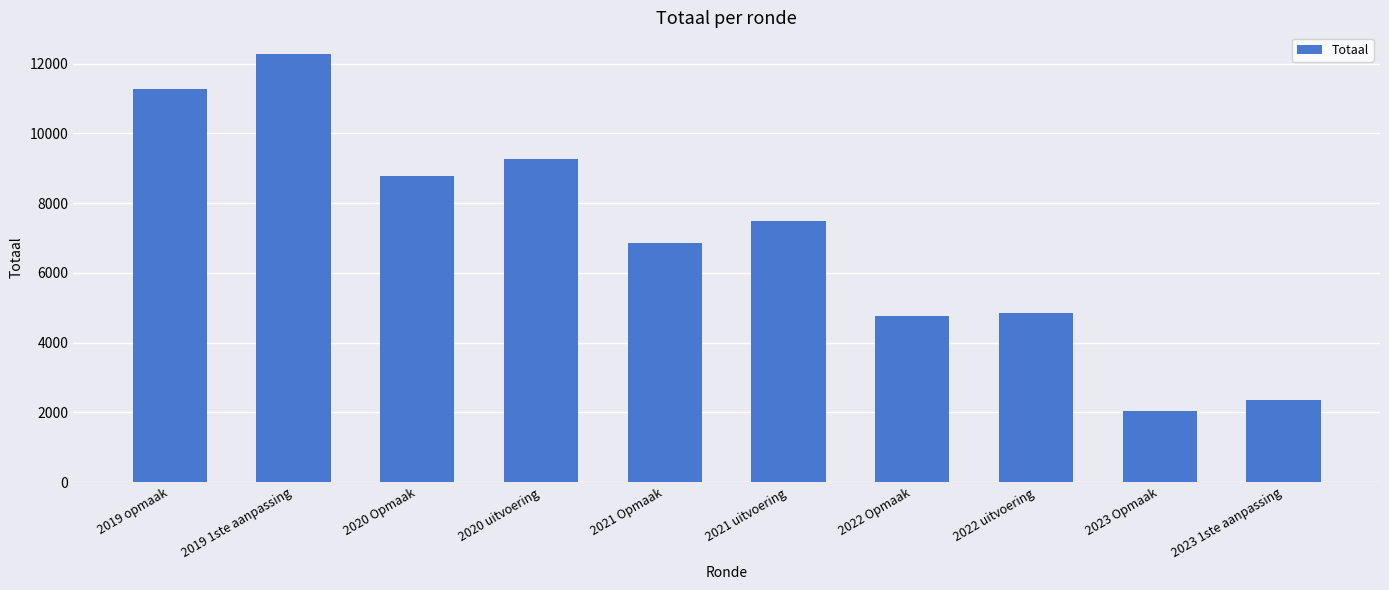

Reading left to right, transcribe all the data shown in this chart.

11278	12286	8793	9272	6849	7500	4762	4863	2038	2356